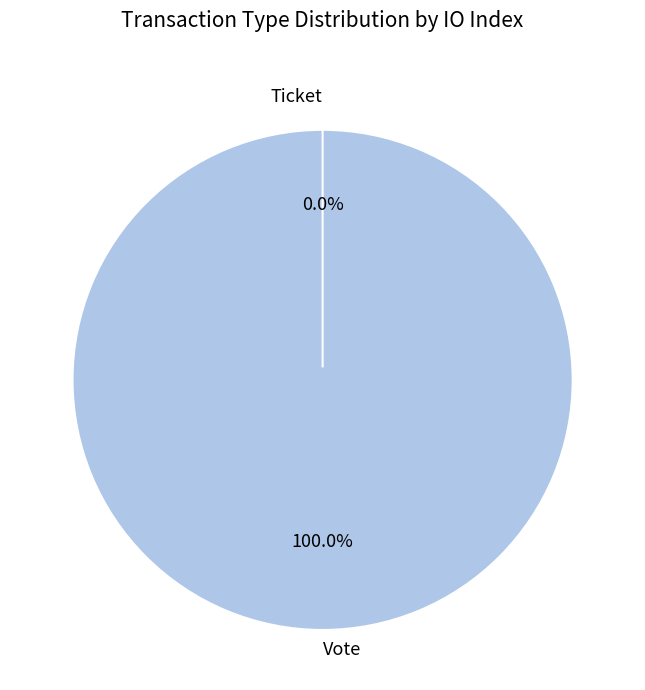

Between Vote and Ticket, which is larger?

Vote